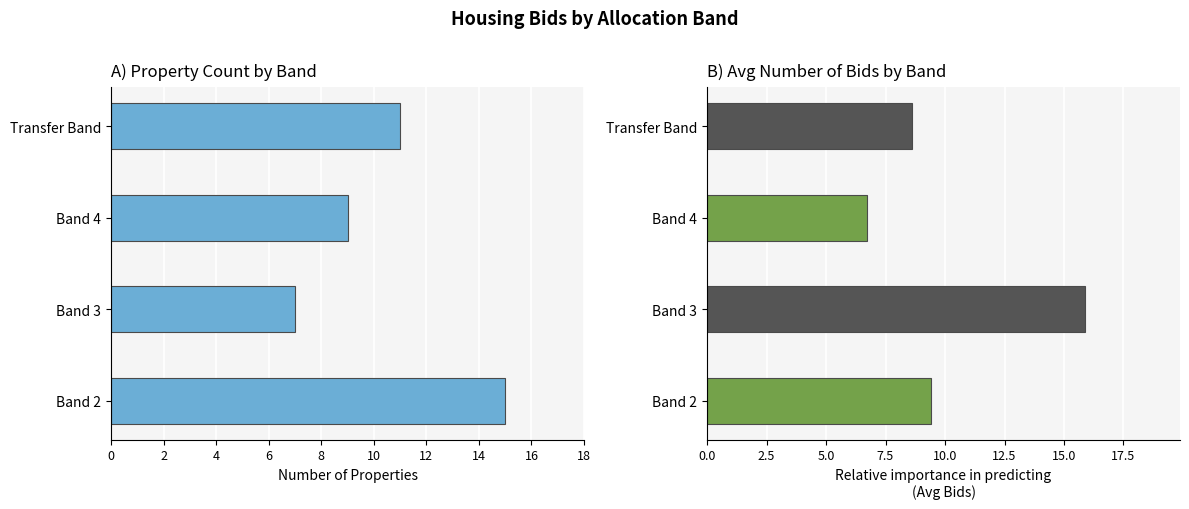

Read the Count of Properties value at Band 3.

7.0